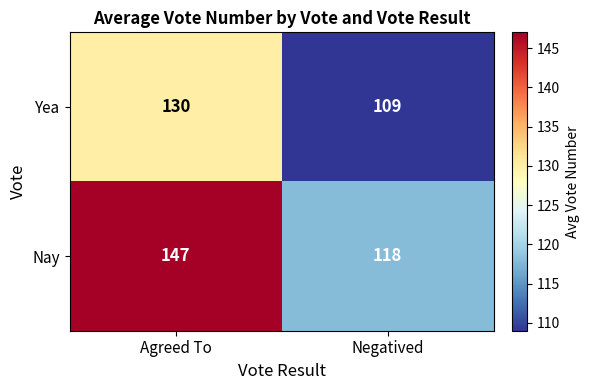

Reading left to right, transcribe all the data shown in this chart.

Yea: Agreed To=130	Negatived=109
Nay: Agreed To=147	Negatived=118